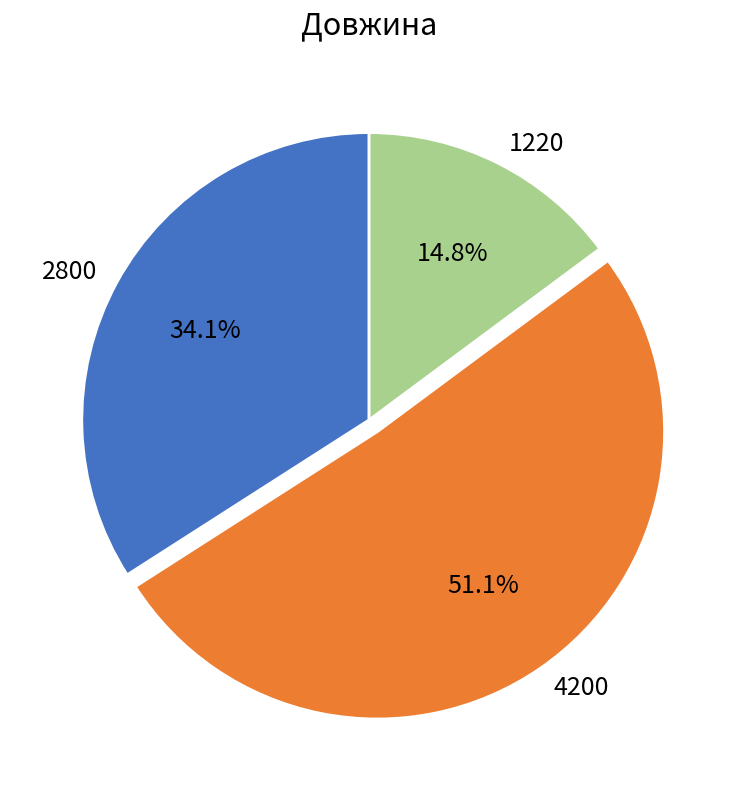

True or false: 4200 accounts for 51% of the total.

True